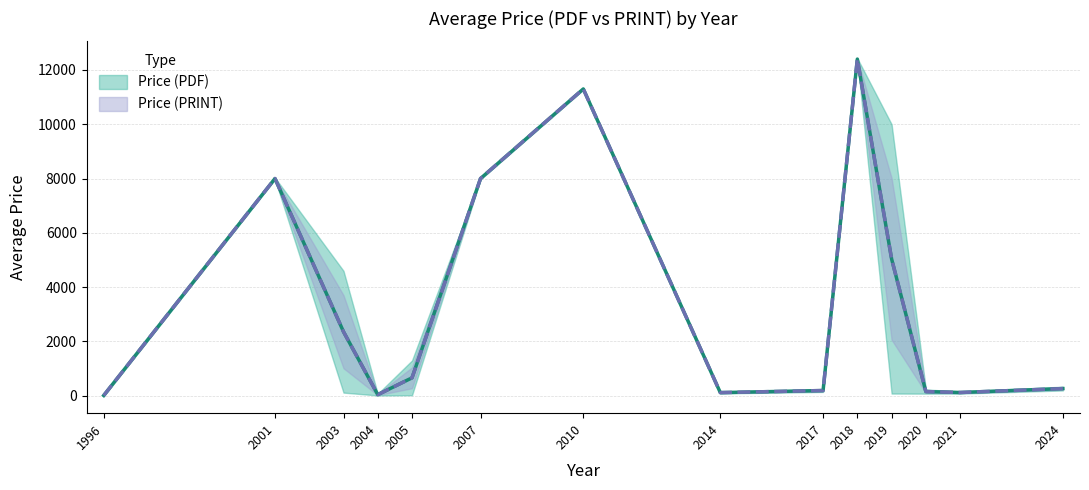

How many lines are shown in the chart?

2